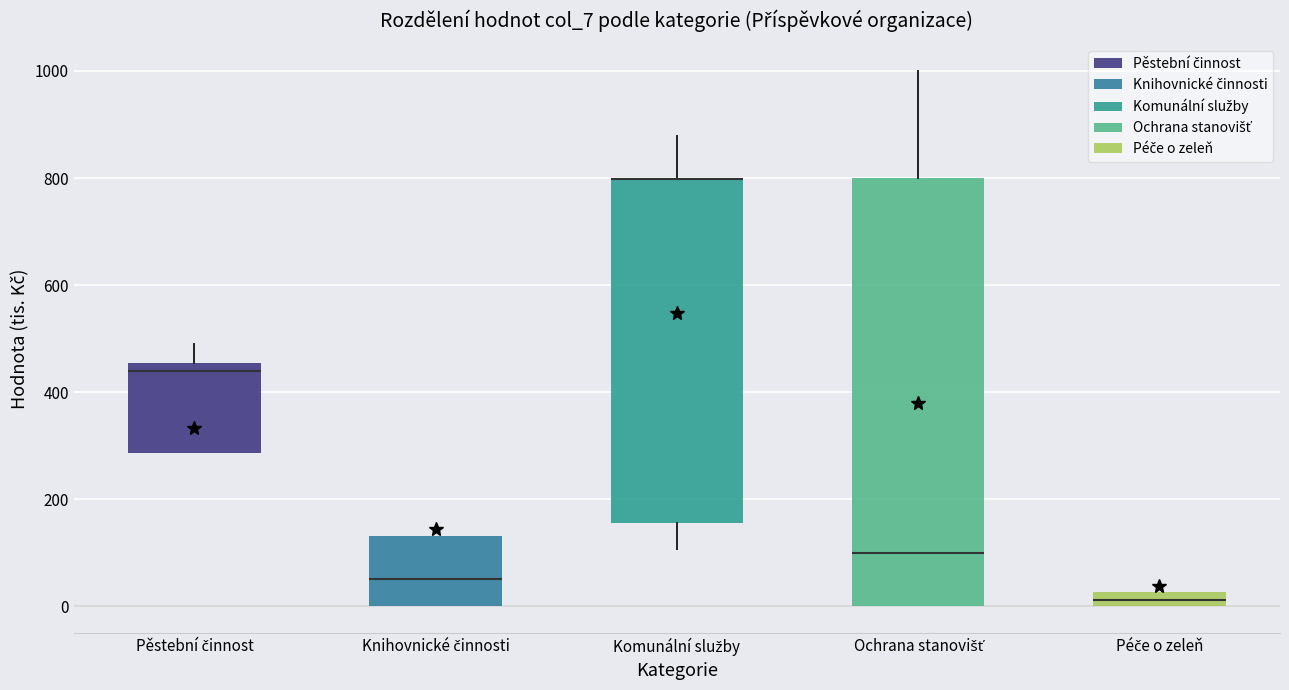

Where is the upper edge of the box for Pěstební činnost on the y-axis? The values are not printed on the chart, so give them approximately, as read against the axis.

460